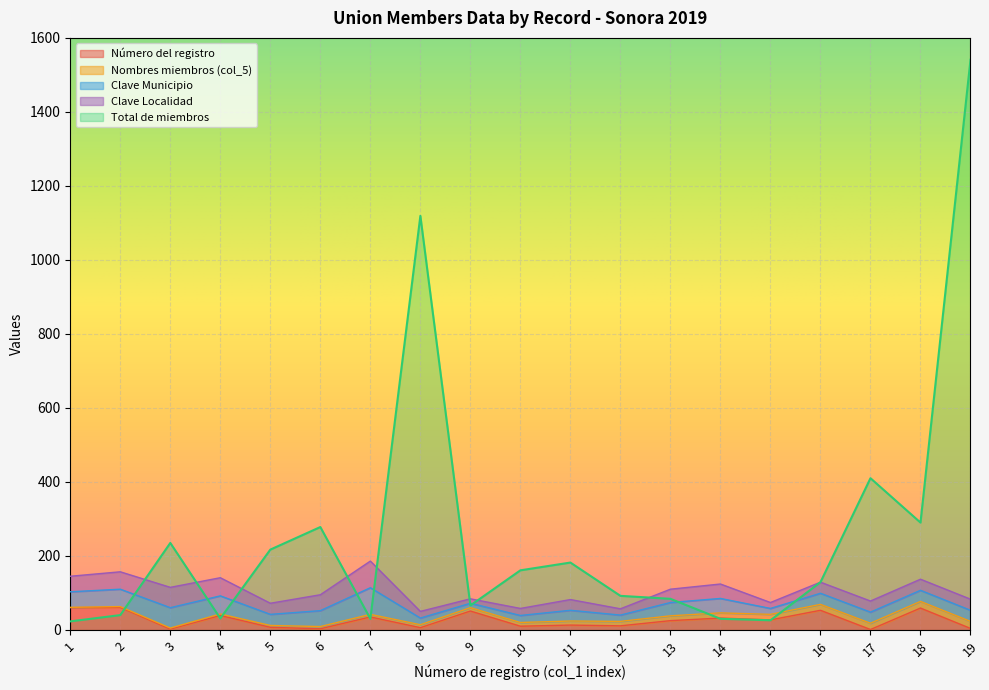

What is the value of the Número del registro point at the 7th from the left?

35